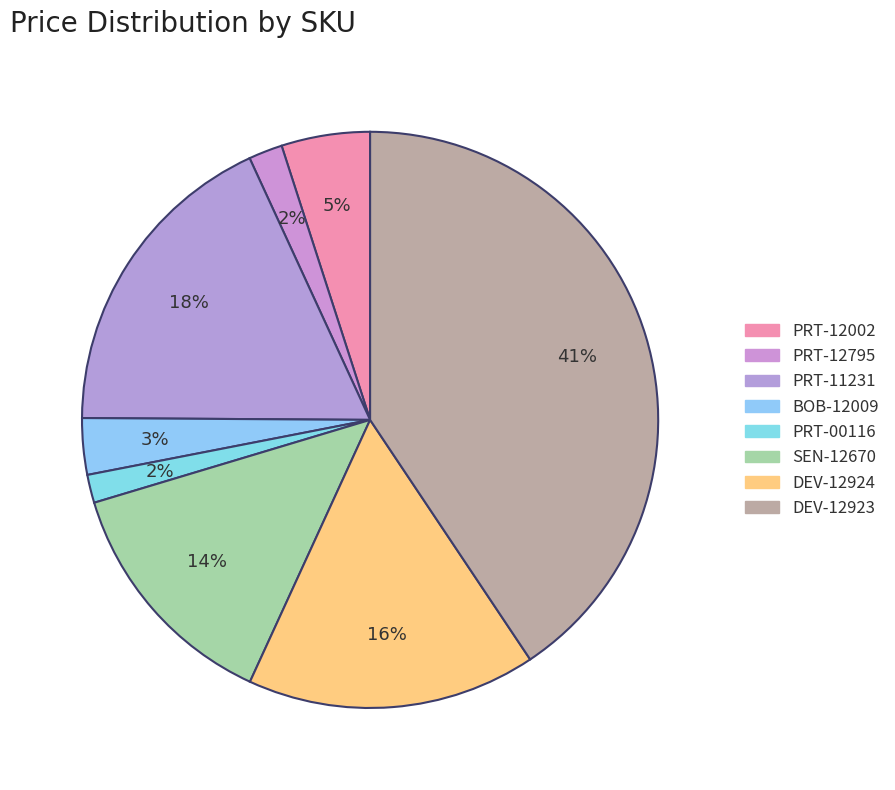

Is the sum of PRT-12002 and BOB-12009 greater than half?

No